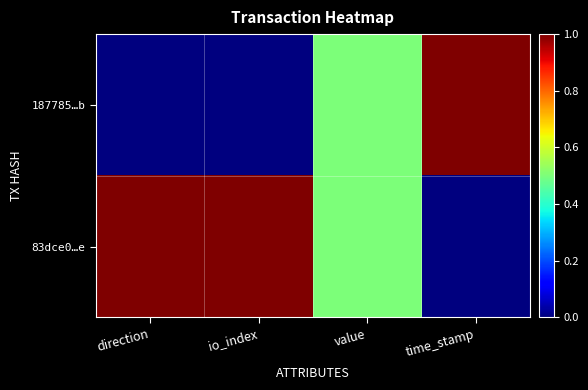

What is the greatest value displayed?

1.0